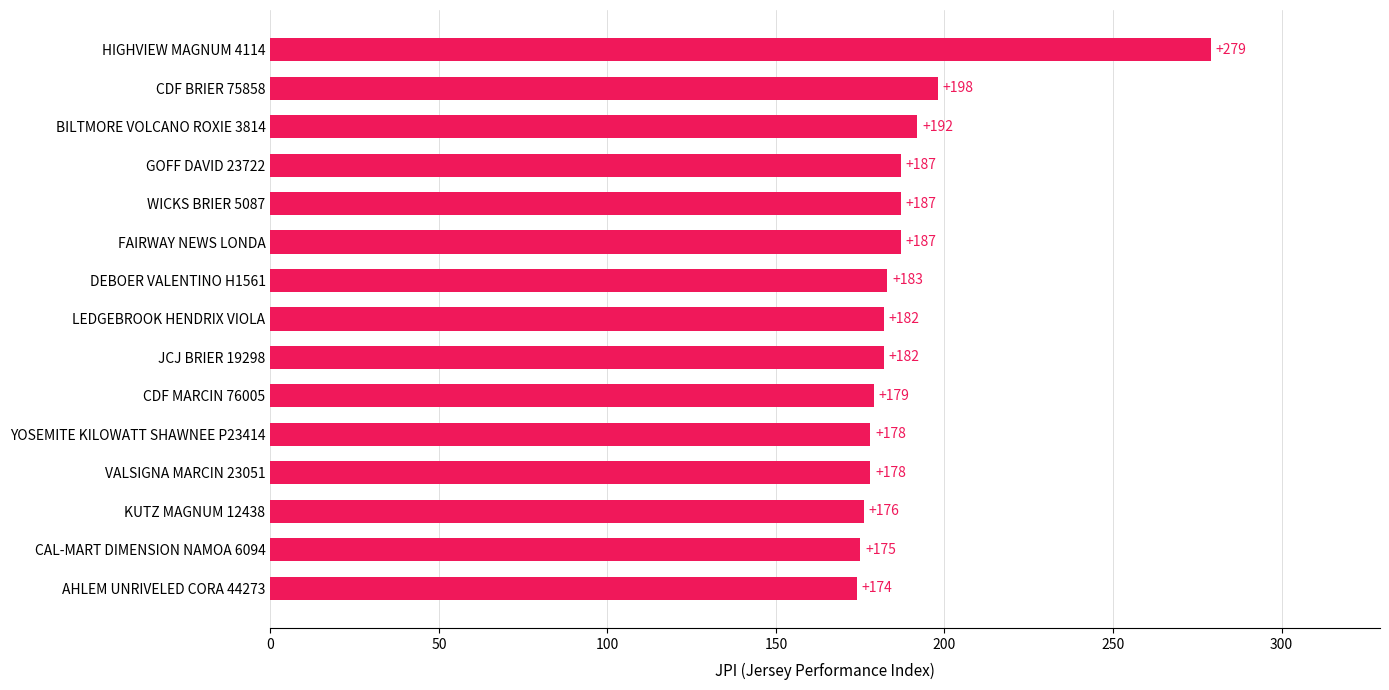

What is the difference between the maximum and second lowest values?

104